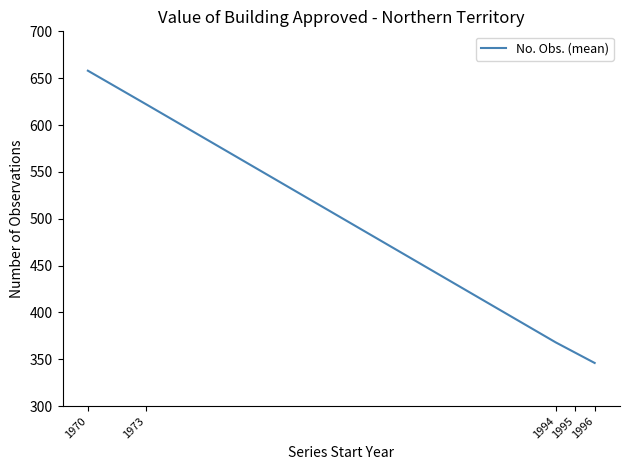

Between 1973 and 1970, which is larger?

1970